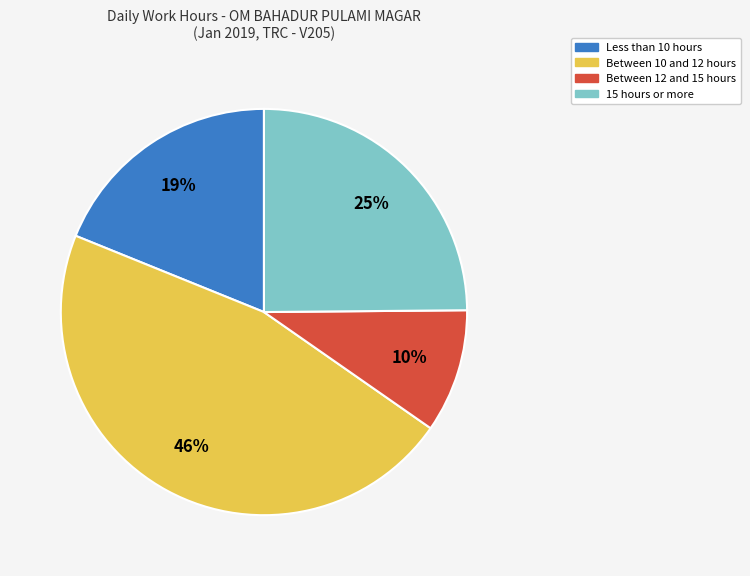

Which slice is the largest?

Between 10 and 12 hours